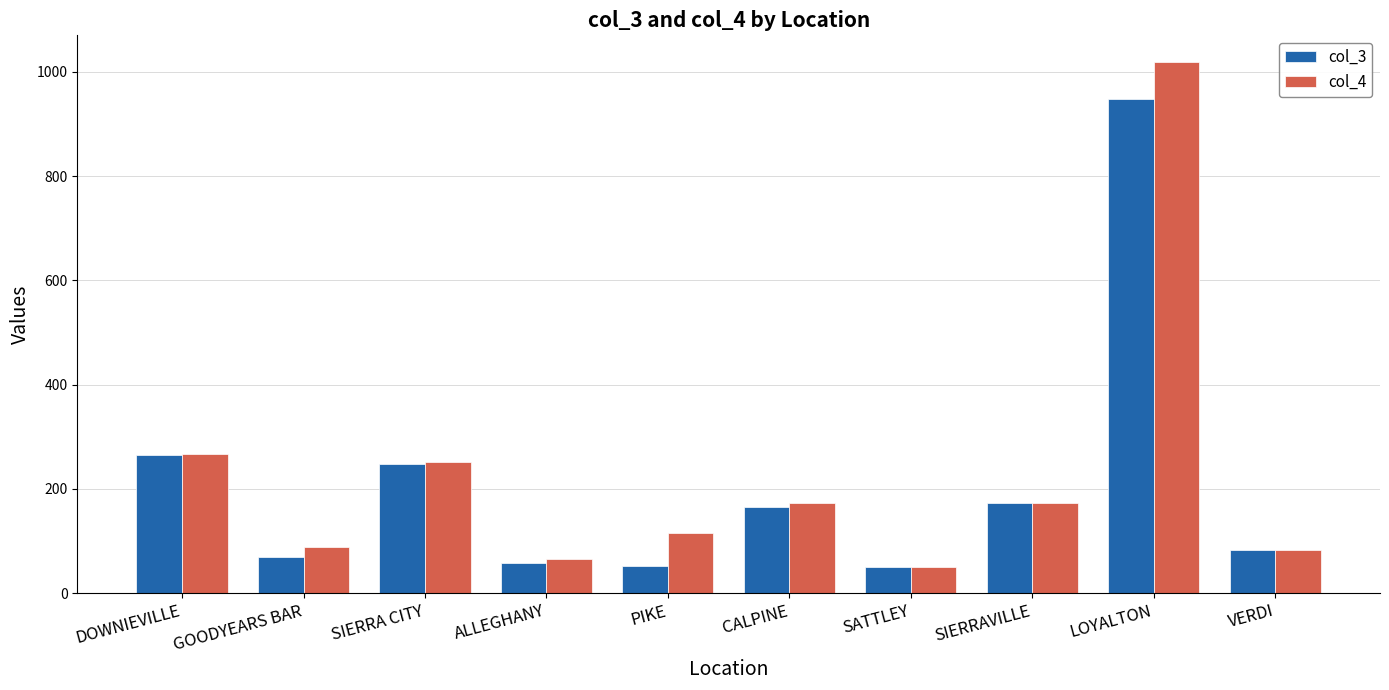

At how many categories does at least one series exceed 215?

3